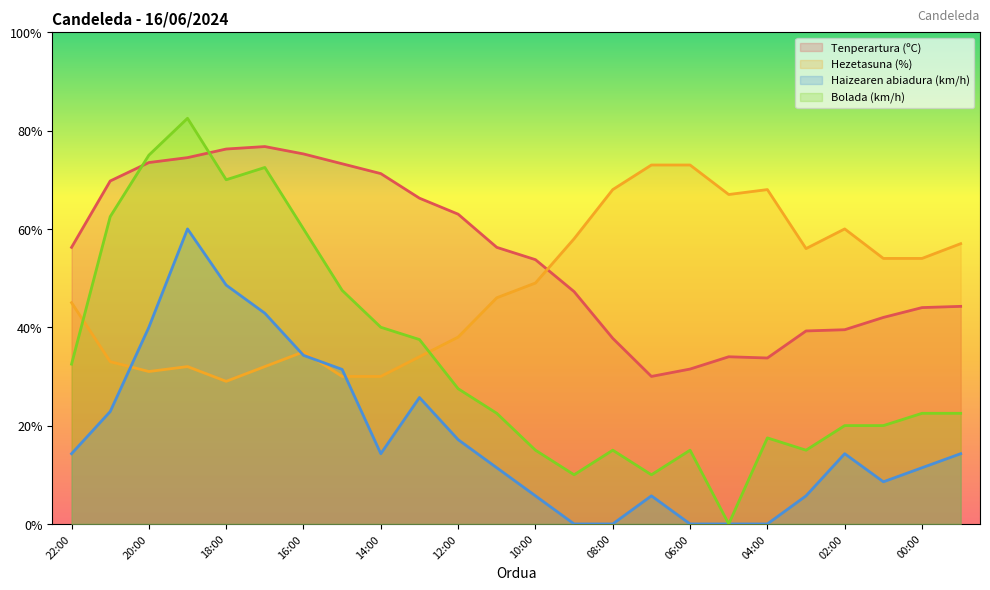

What is the label of the 14th point from the right?

12:00